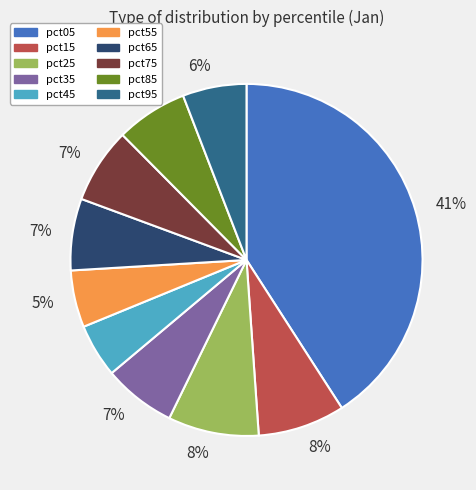

Is there a majority slice in this chart?

No